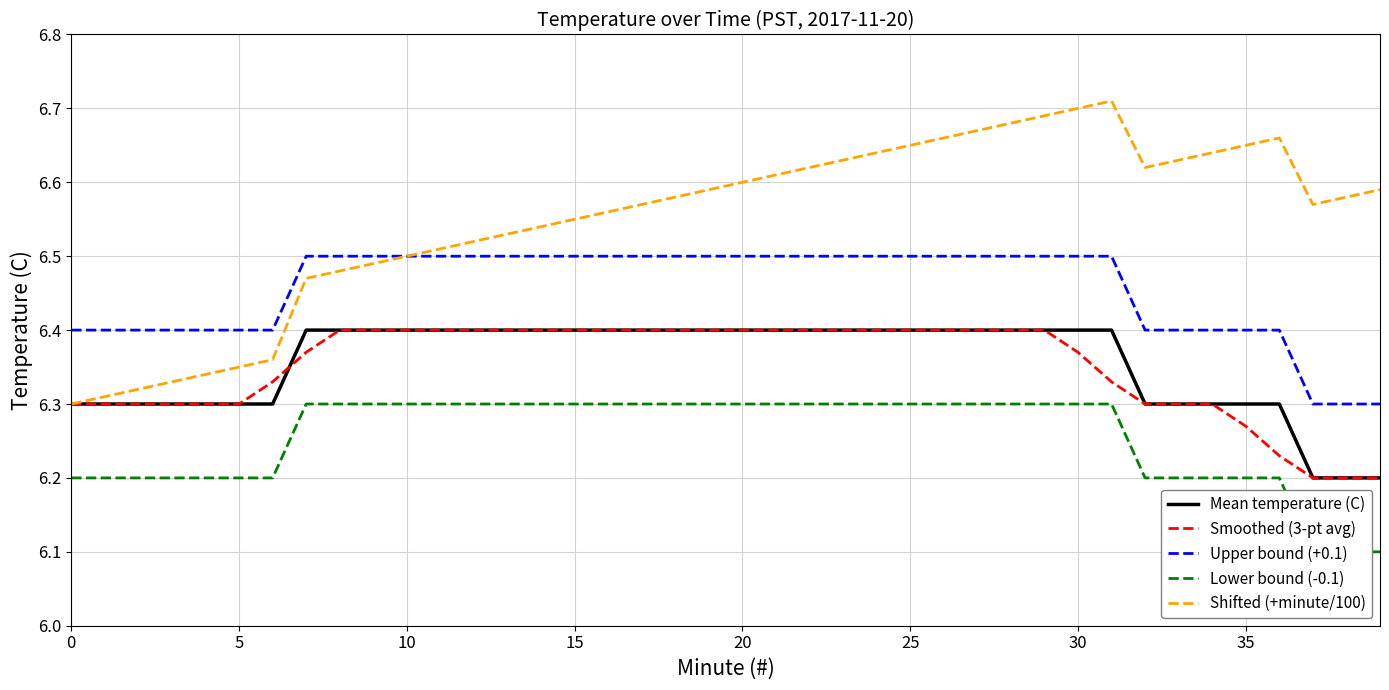

At how many categories does at least one series exceed 6?

40